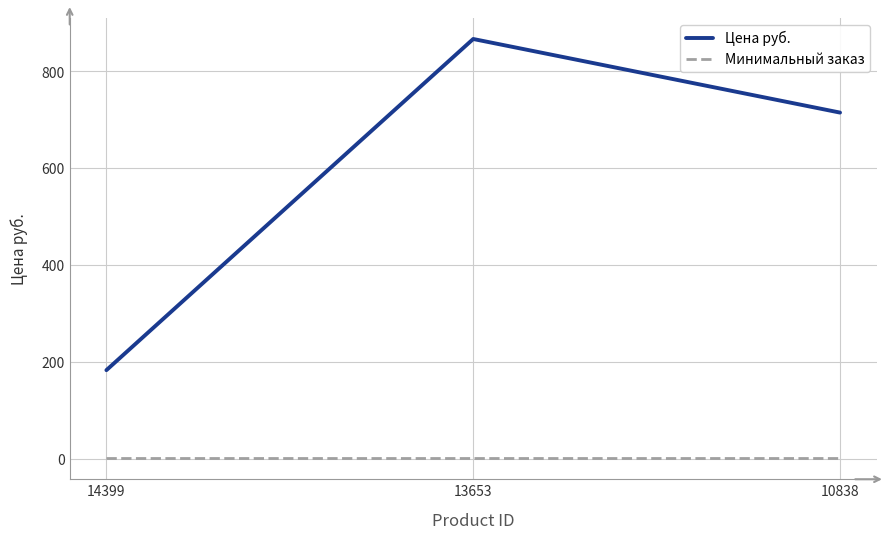

Reading left to right, transcribe all the data shown in this chart.

Цена руб.: 183	867	715
Минимальный заказ: 1	1	1